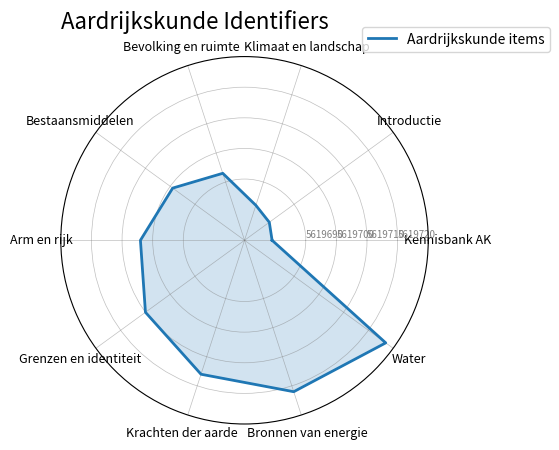

Approximately how many times larger is the value at Kennisbank AK compared to Bronnen van energie?

1.0